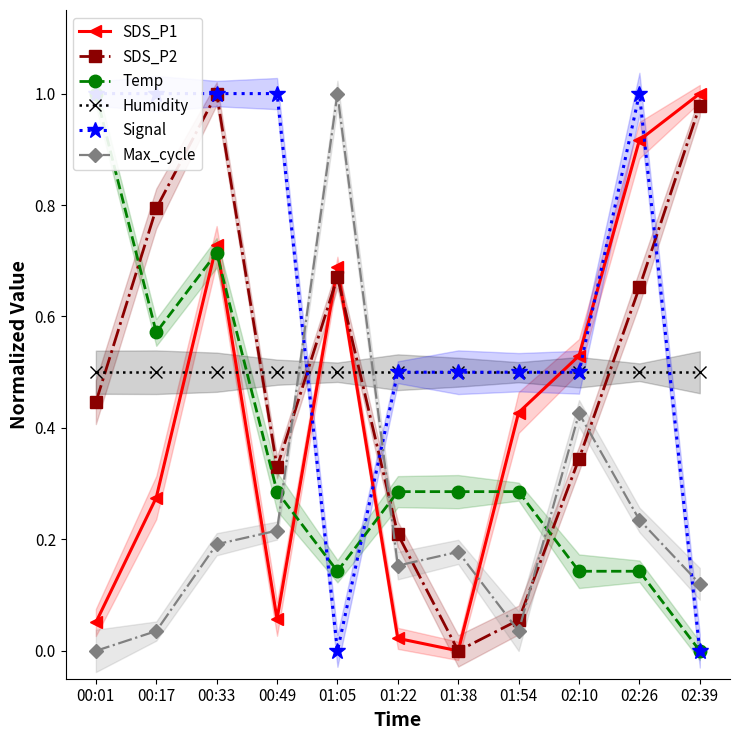

At which label is SDS_P2 closest to 0?

01:38